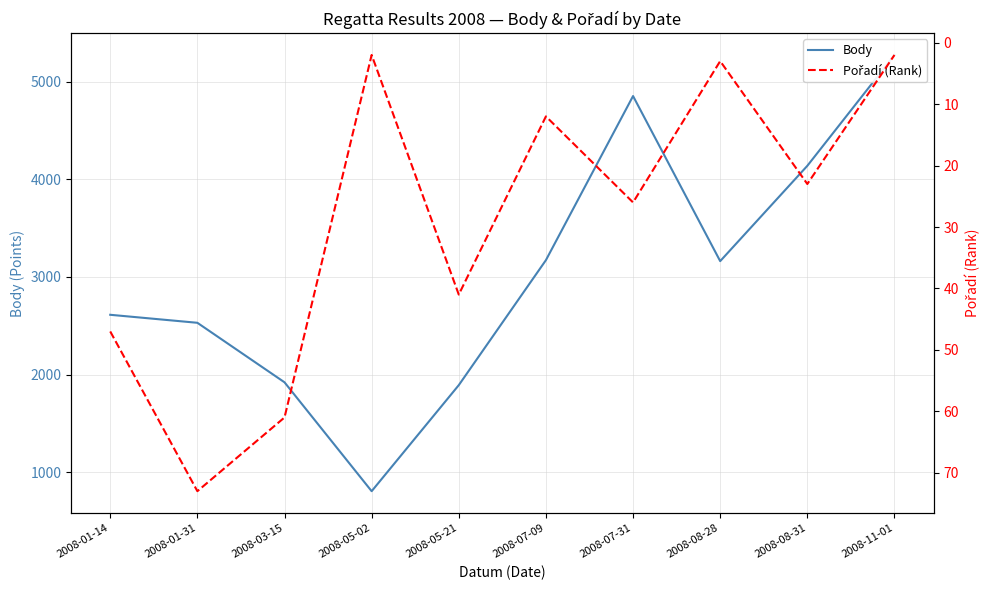

Which has a higher value, 2008-03-15 or 2008-11-01?

2008-11-01